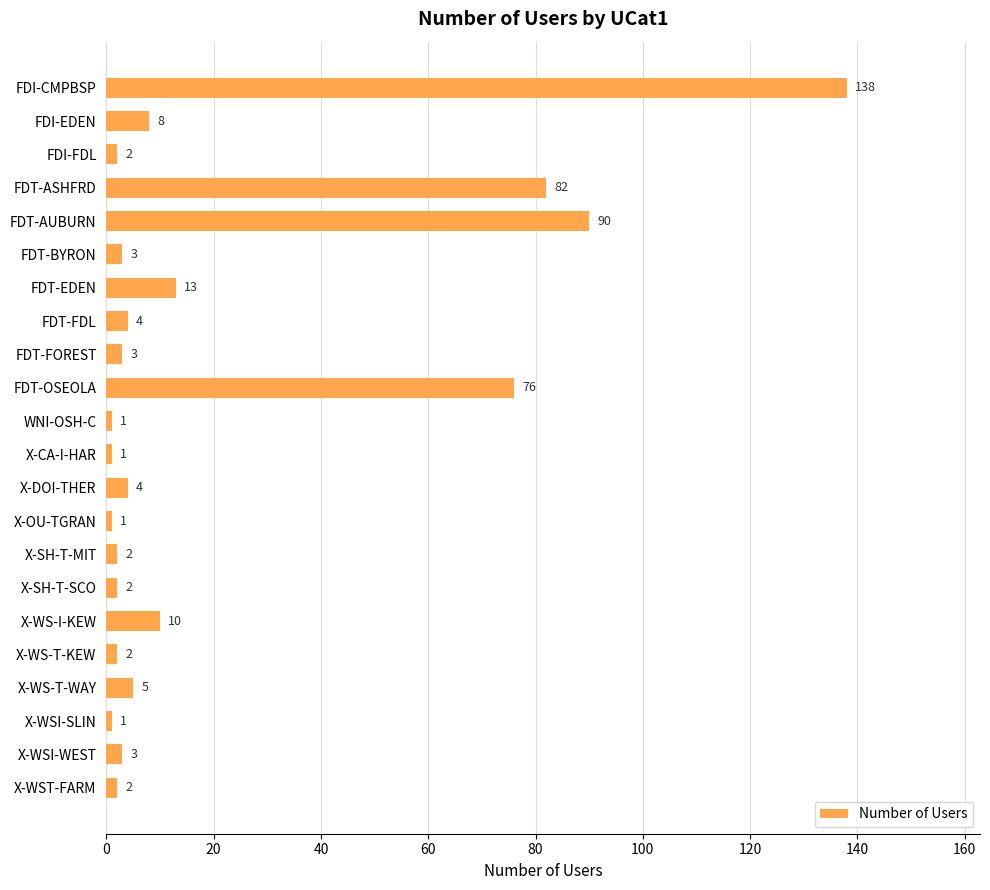

What position from the bottom is X-DOI-THER?

10